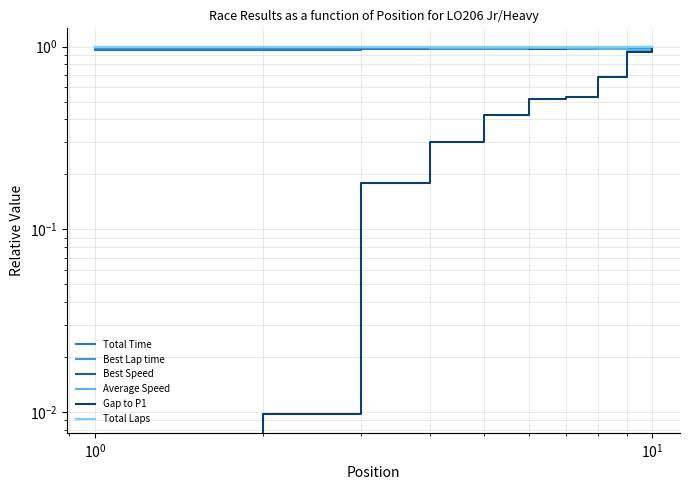

Which series has the largest total across all categories?

Total Laps